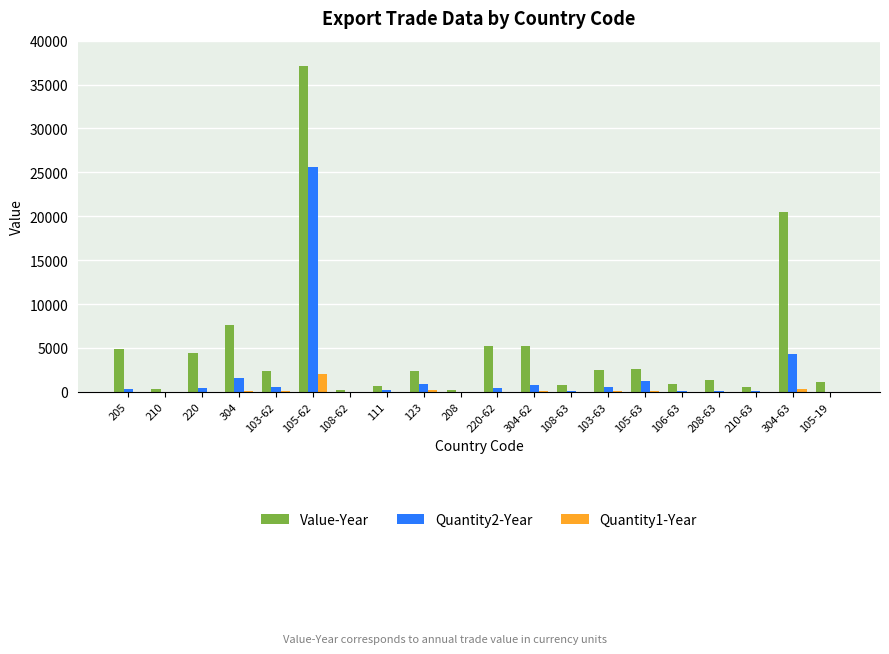

What is the sum of the Quantity2-Year values at 220 and 208?

440